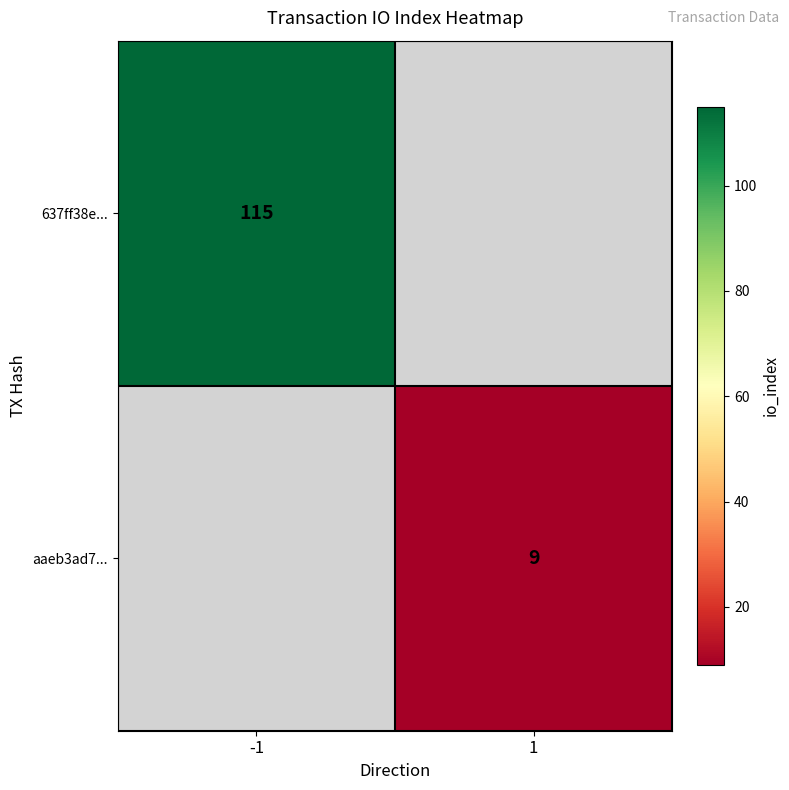

True or false: 637ff38e... has a value of 115 at -1.

True